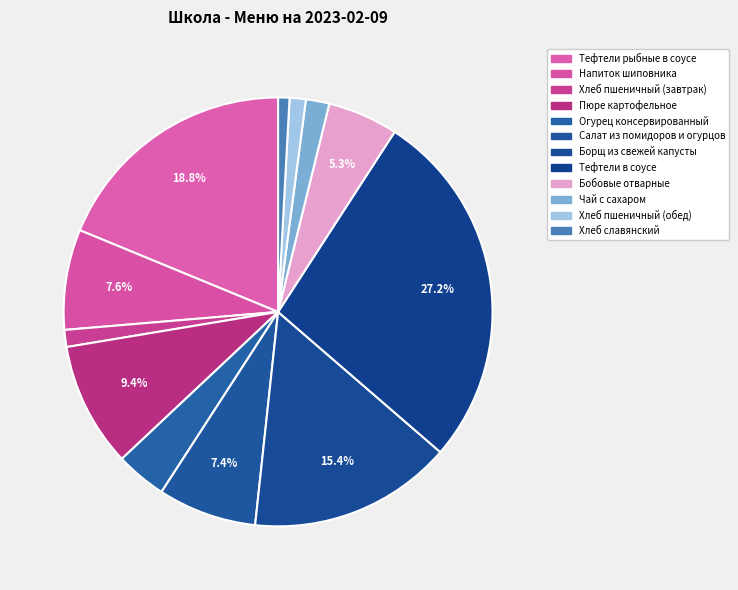

Is there a majority slice in this chart?

No